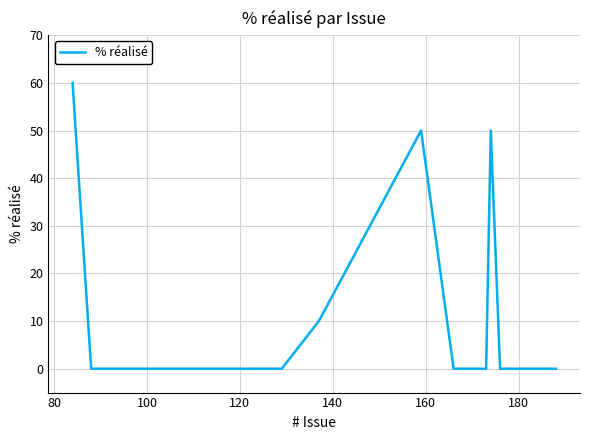

What is the maximum value shown in the chart?

60